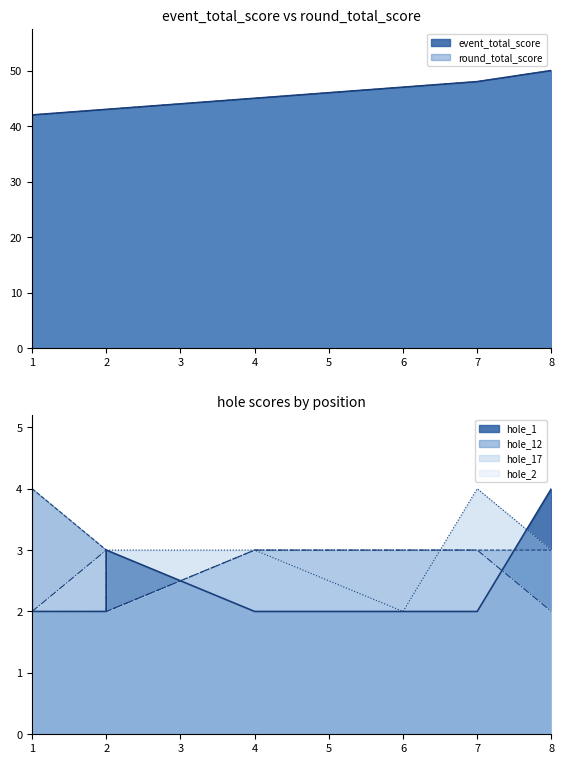

Between 6 and 8, which is larger?

8